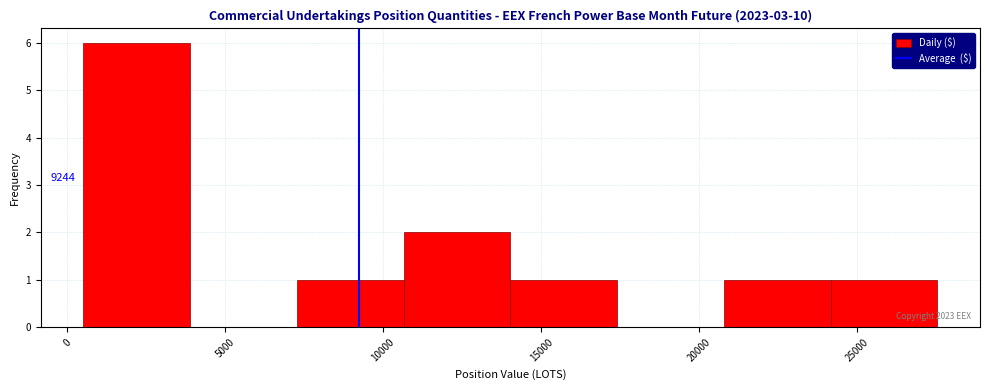

Over which range of the x-axis is the bar tallest?

500 to 4000